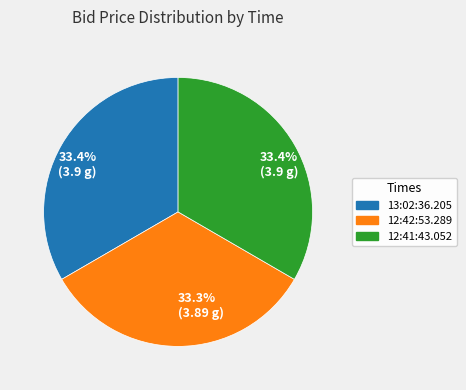

Is there a majority slice in this chart?

No